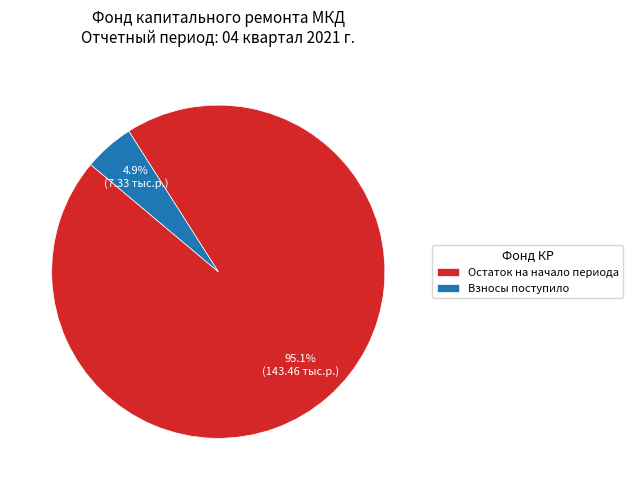

Which category has the smallest portion of the pie?

Взносы поступило